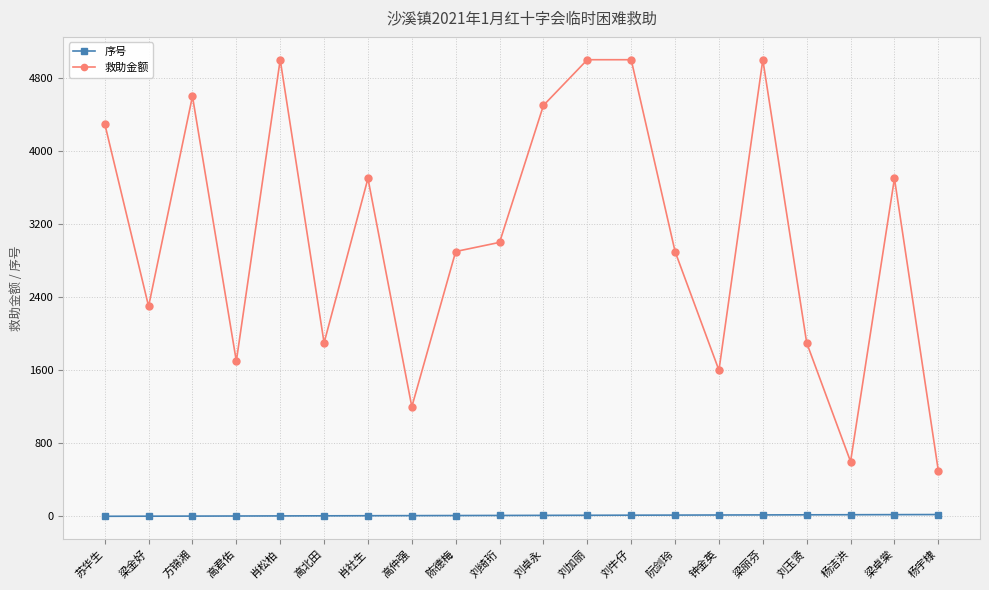

What is the average value of the 救助金额 series?

3065